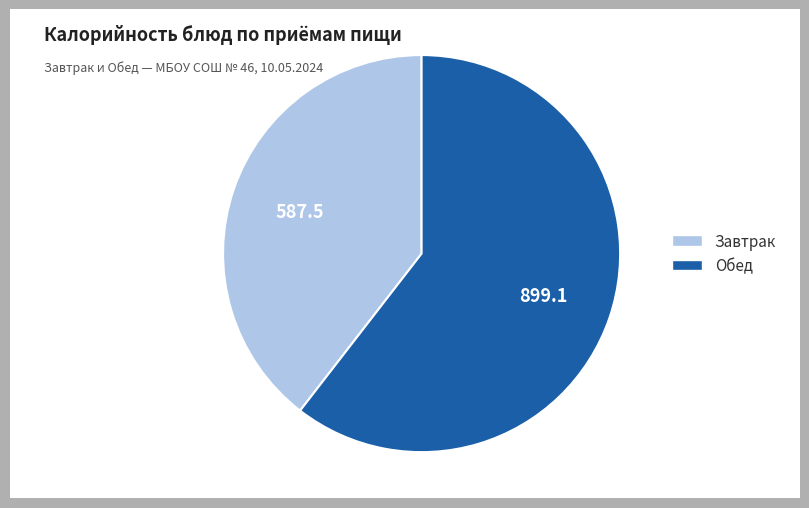

Is there a majority slice in this chart?

Yes